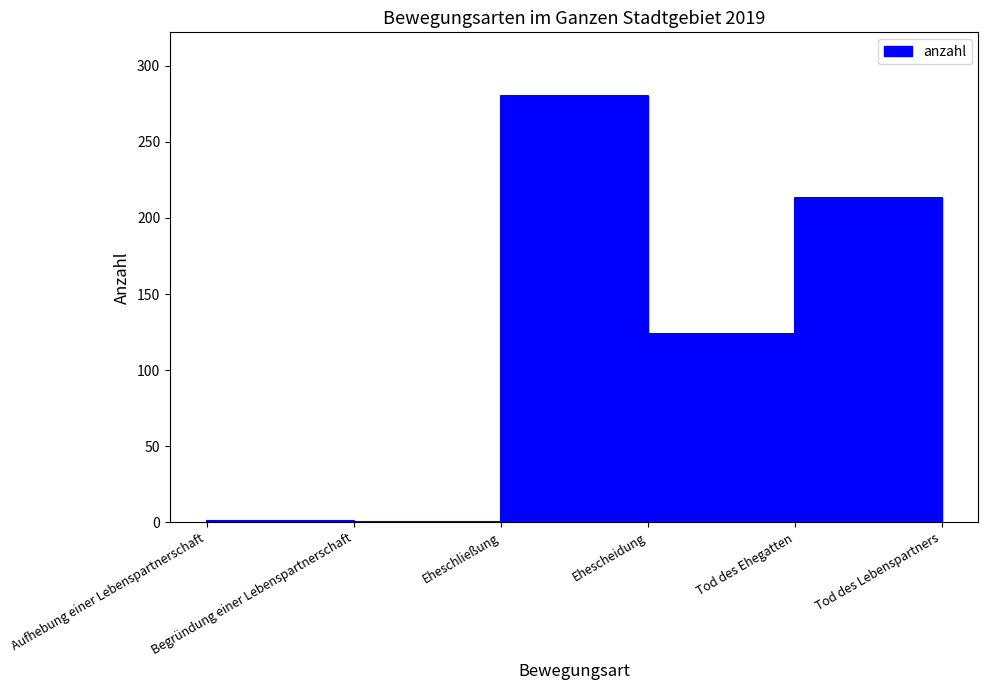

Which label corresponds to the largest value in the chart?

Eheschließung